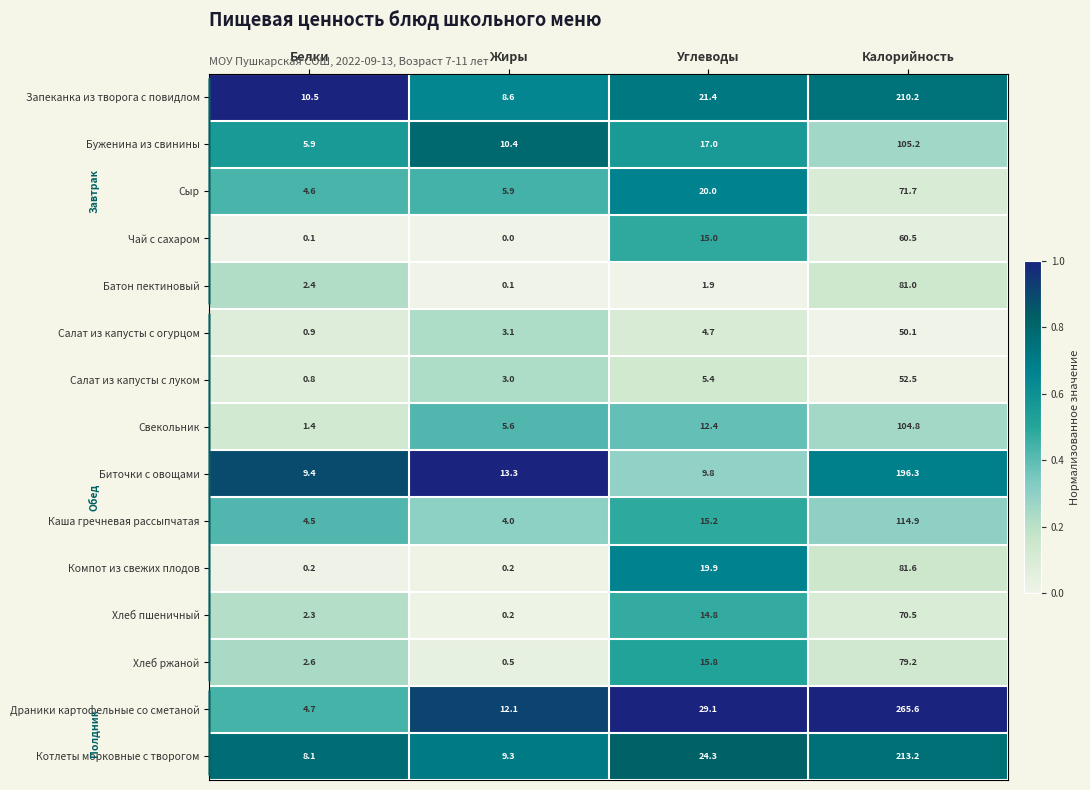

What is the average value of the Буженина из свинины series?

34.6